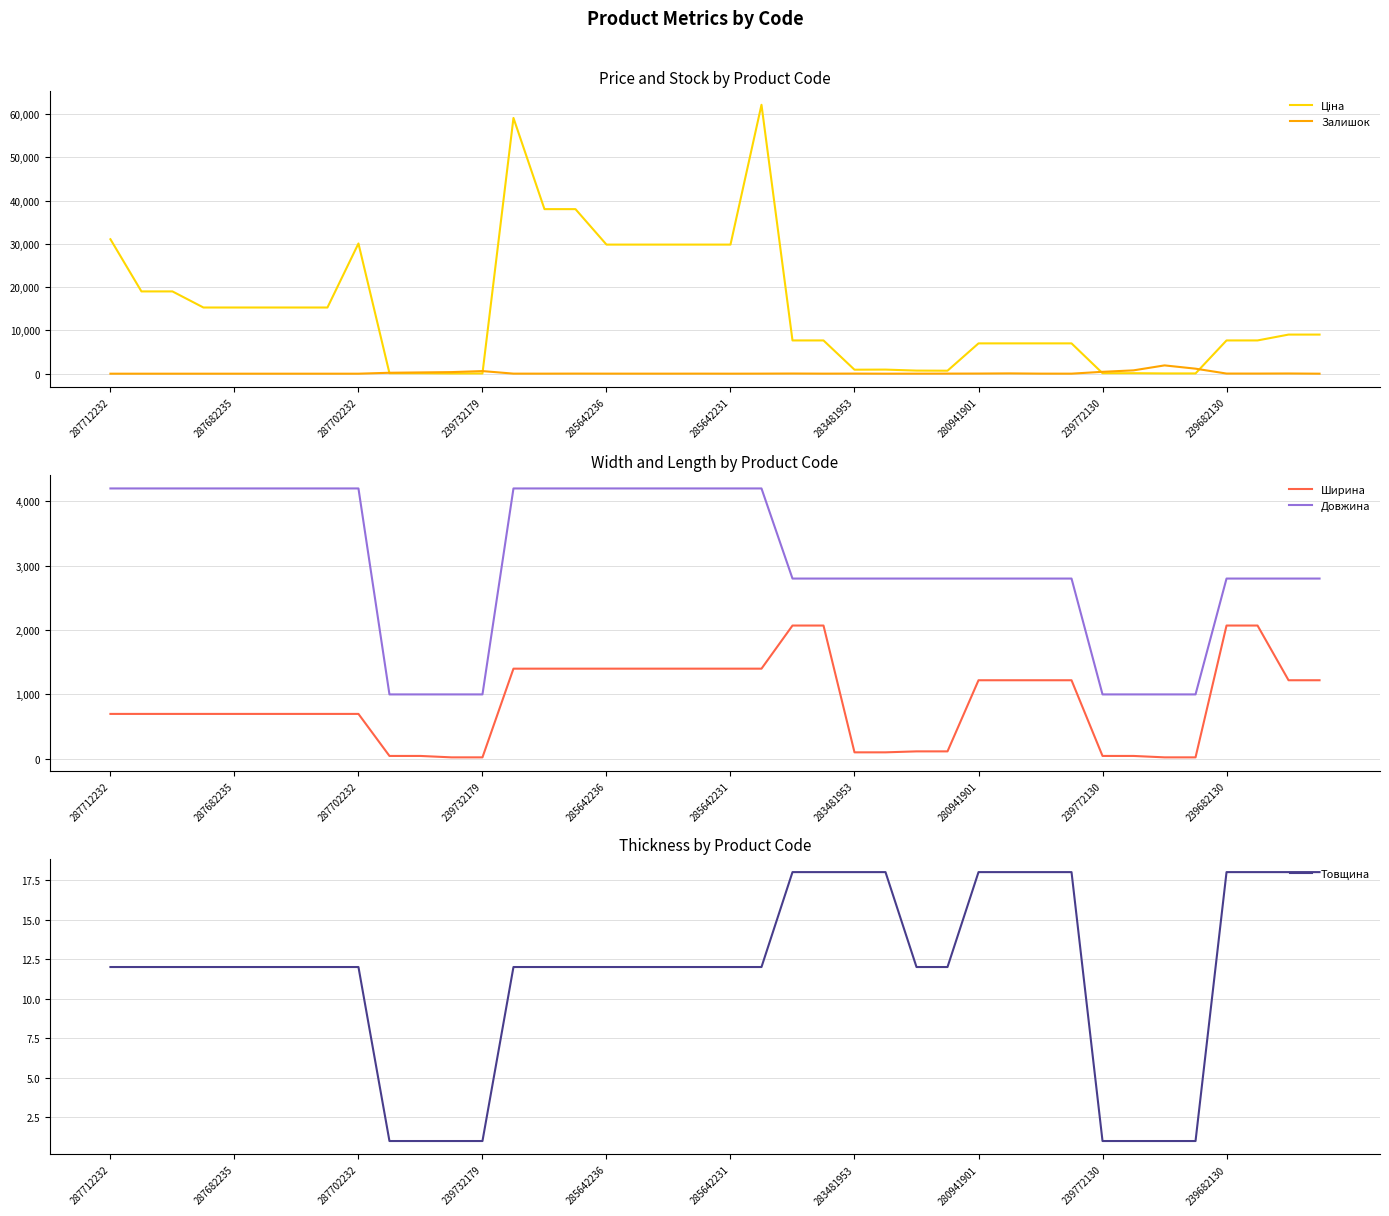

The Залишок series shows 24.0 at 283481953. True or false?

True